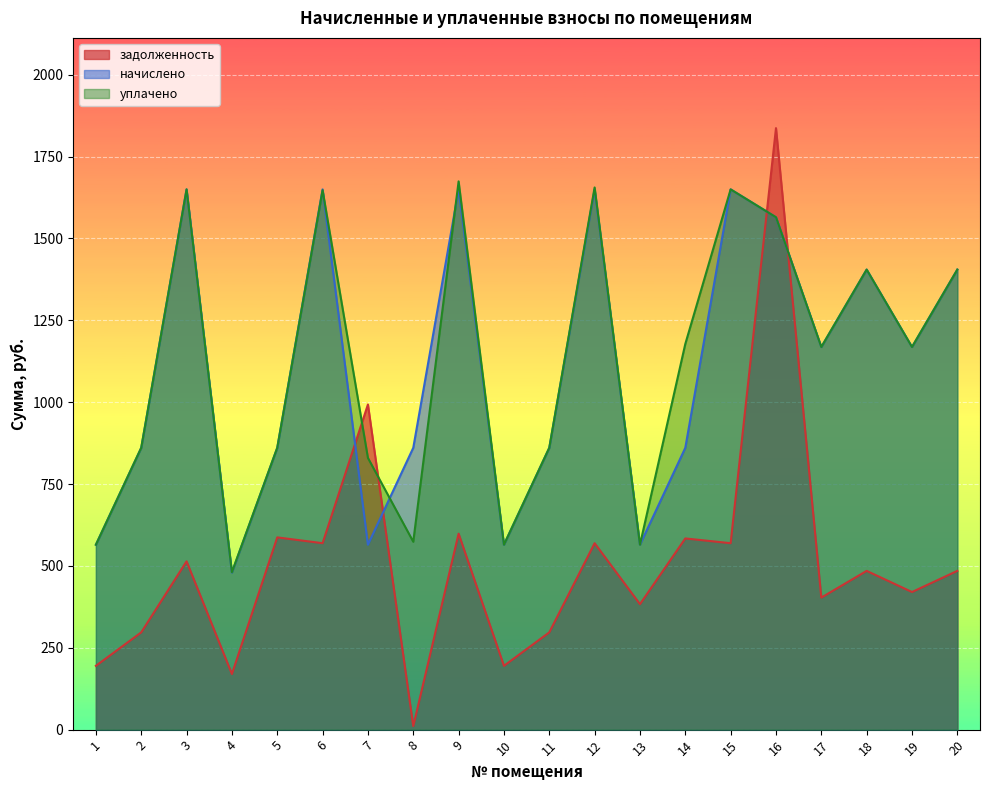

How many interior local peaks does the начислено series have?

6